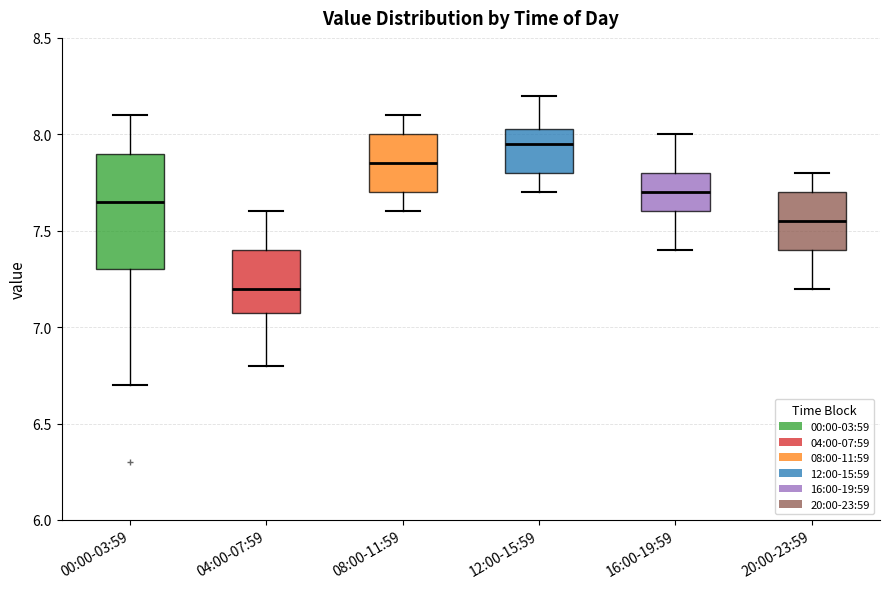

Where does the upper whisker of the box for 04:00-07:59 end on the y-axis? The values are not printed on the chart, so give them approximately, as read against the axis.

7.60